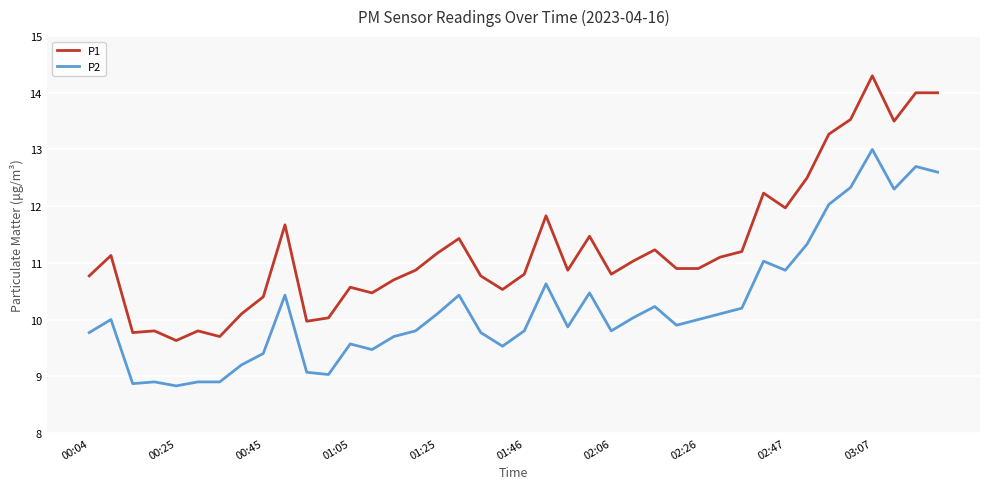

What is the lowest value of the P2 series?

8.8